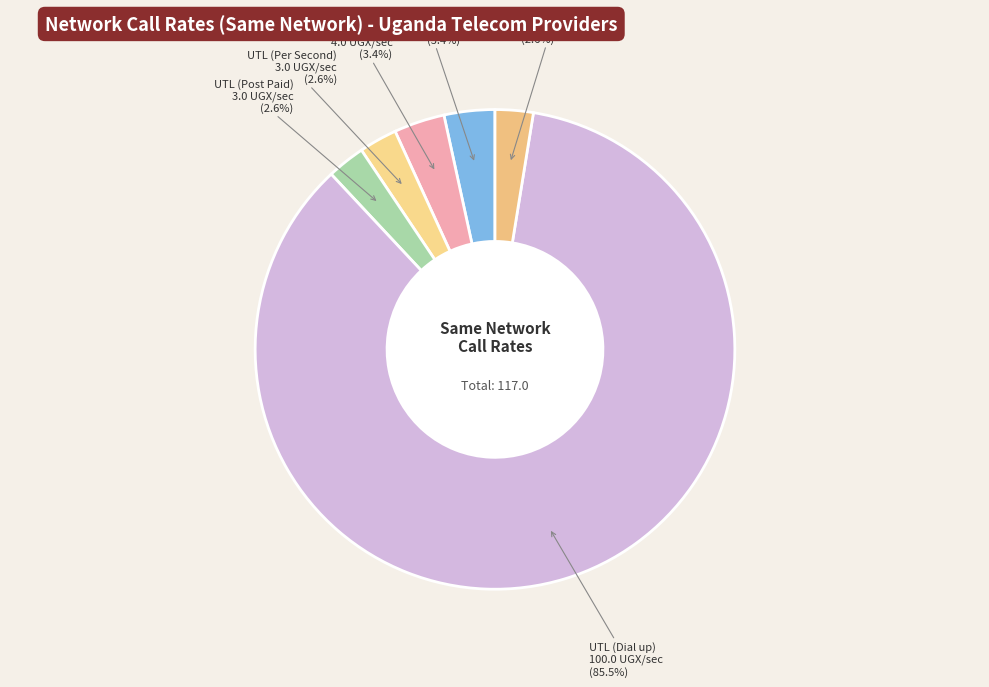

Rank the categories by value from lowest to highest.

UTL (Per Second), UTL (Post Paid), Lycamobile, MTN, Airtel, UTL (Dial up)